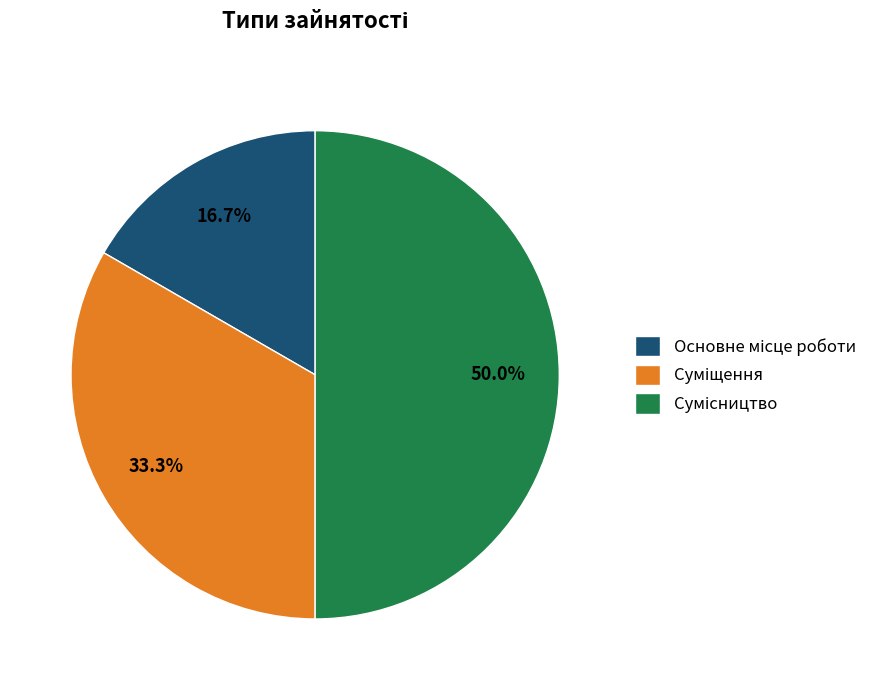

Is there a majority slice in this chart?

No